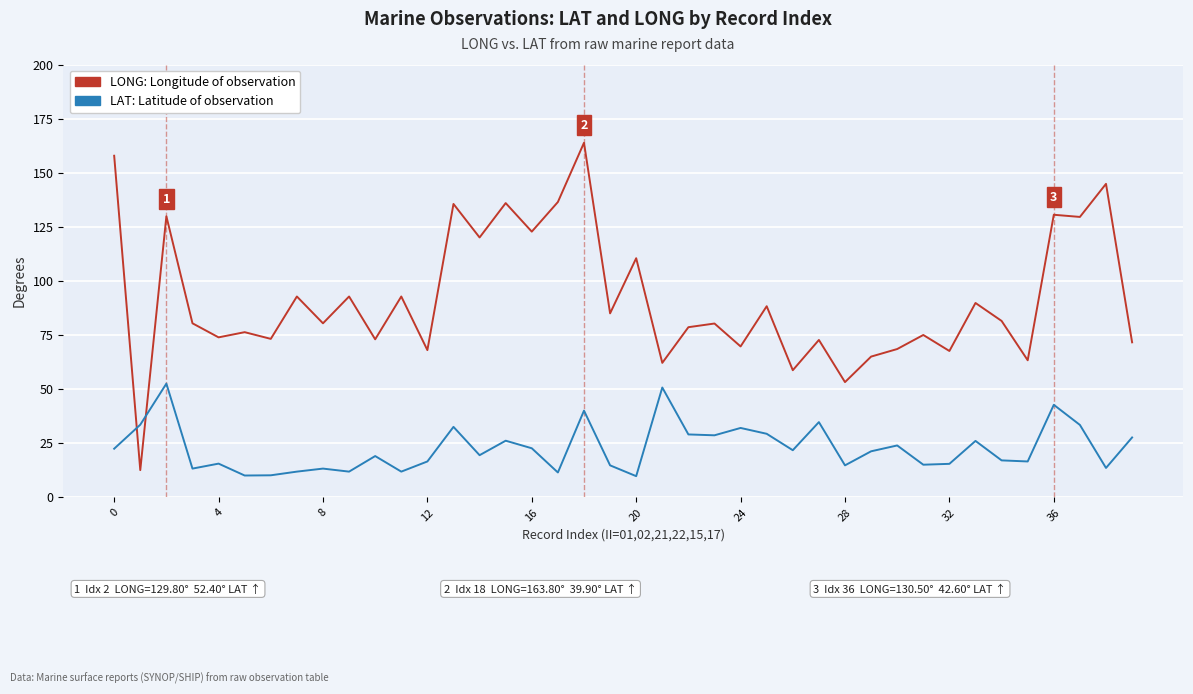

What is the greatest value displayed?

163.8